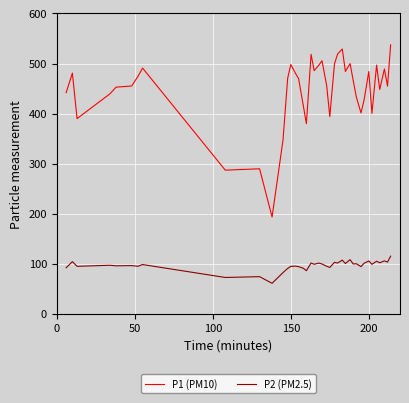

Which series has the largest total across all categories?

P1 (PM10)